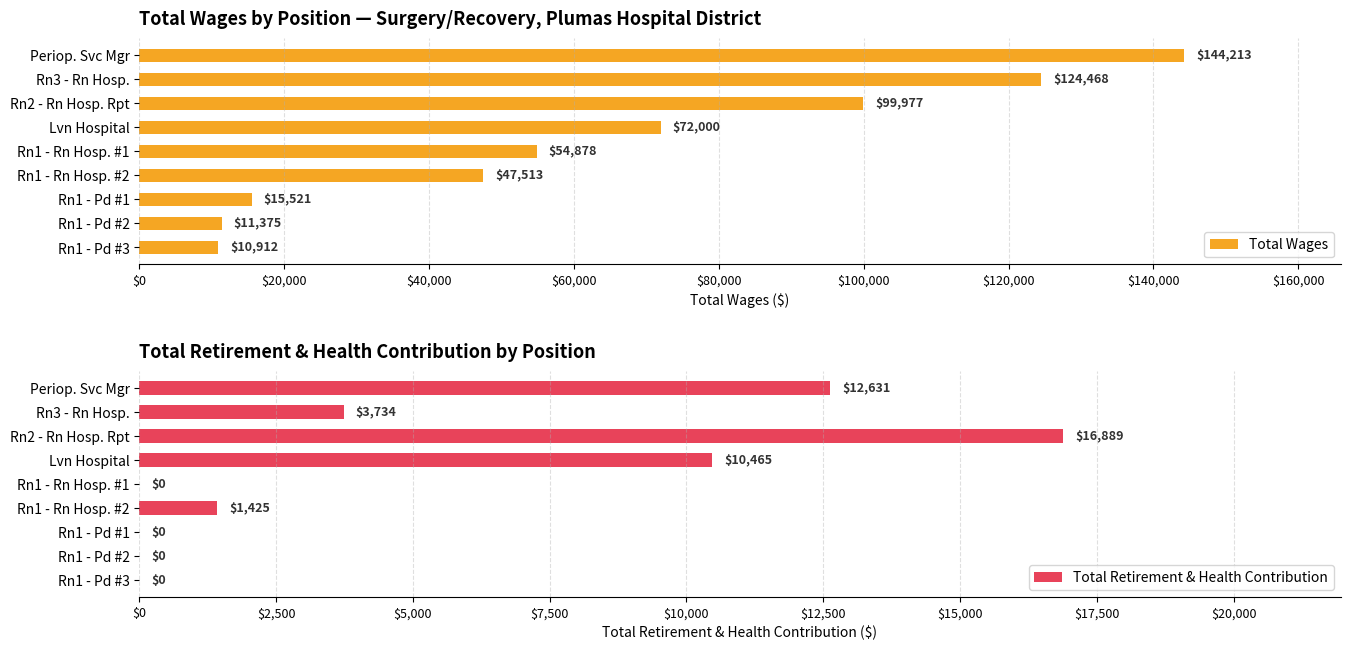

How many values in the Total Wages series exceed 54878?

4